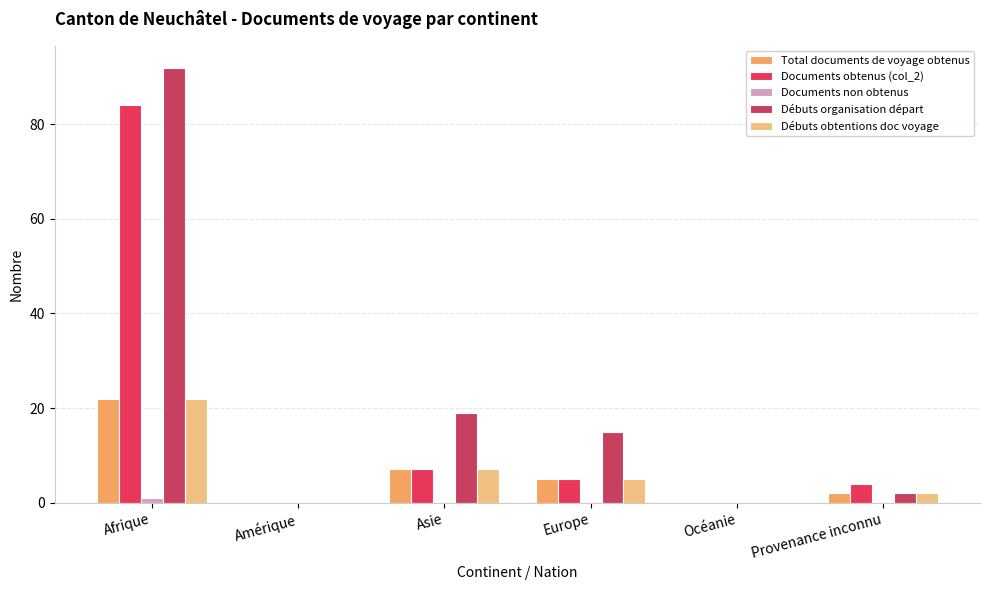

Which label corresponds to the largest value in the chart?

Afrique